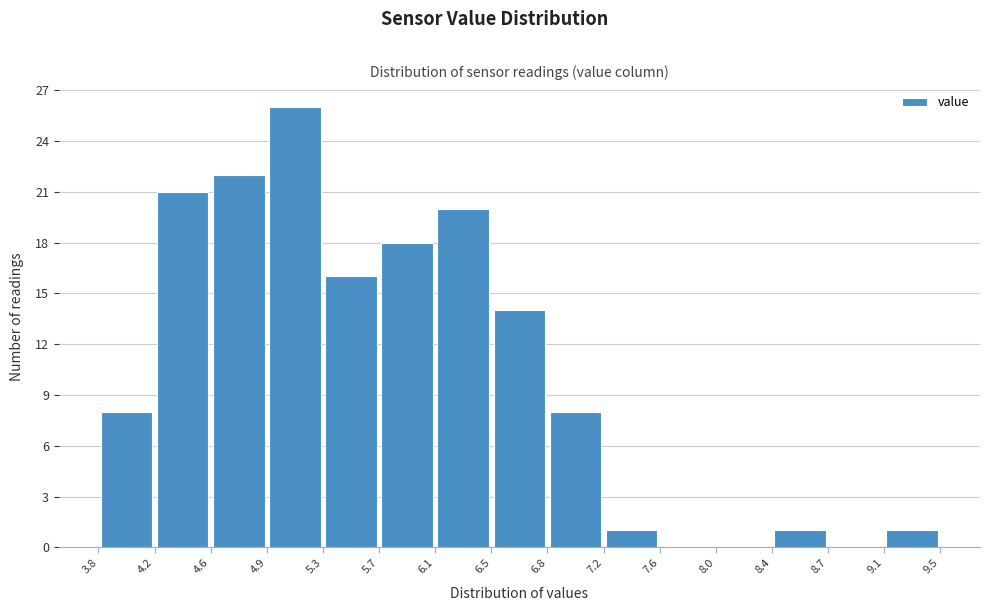

Over which range of the x-axis is the bar tallest?

4.9 to 5.3